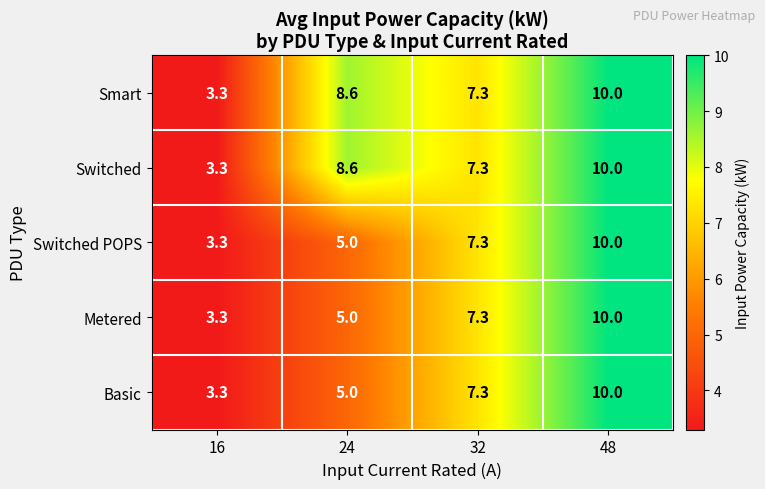

True or false: Basic has a value of 4.9 at 32.

False